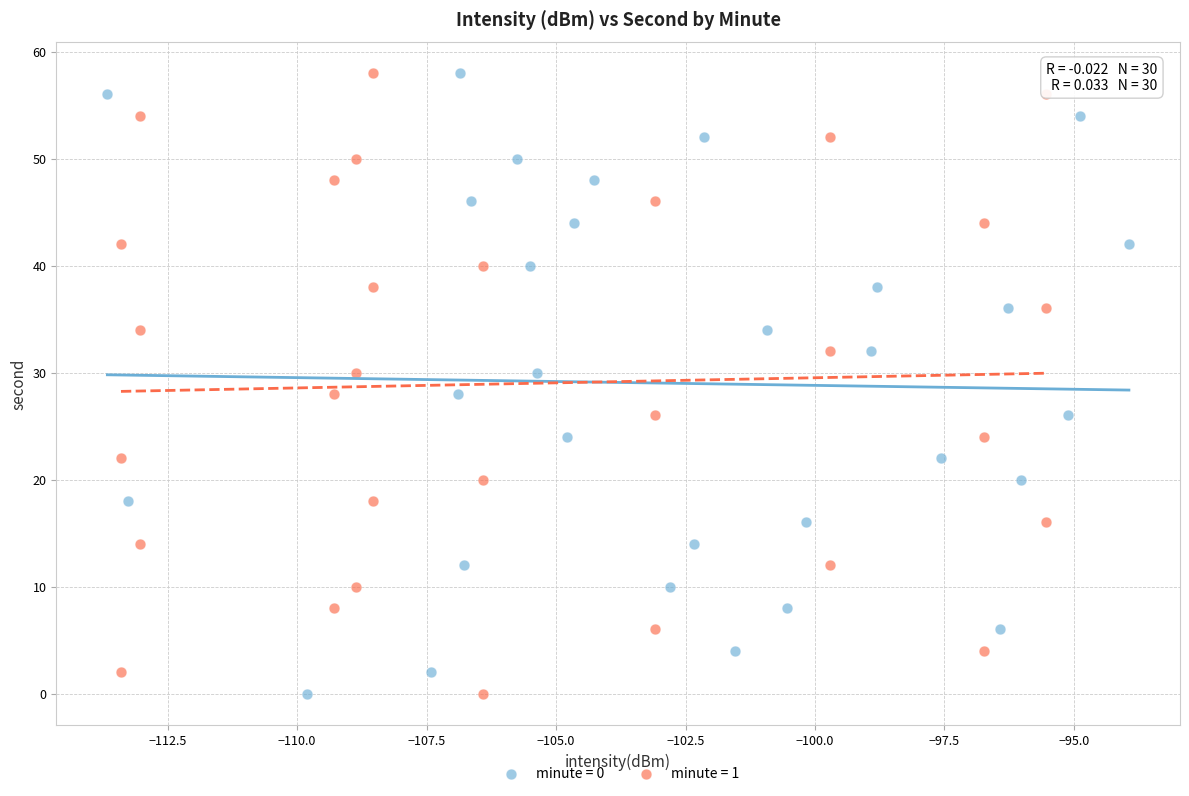

What are all the series names shown in the legend?

minute = 0, minute = 1